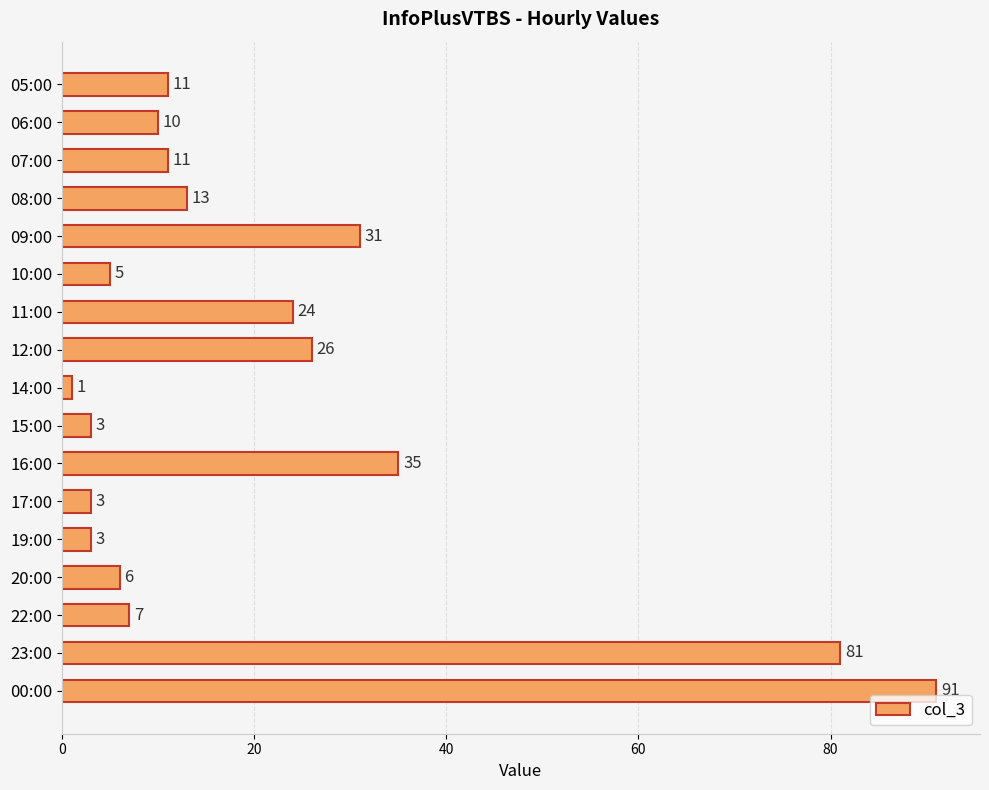

What is the average value?

21